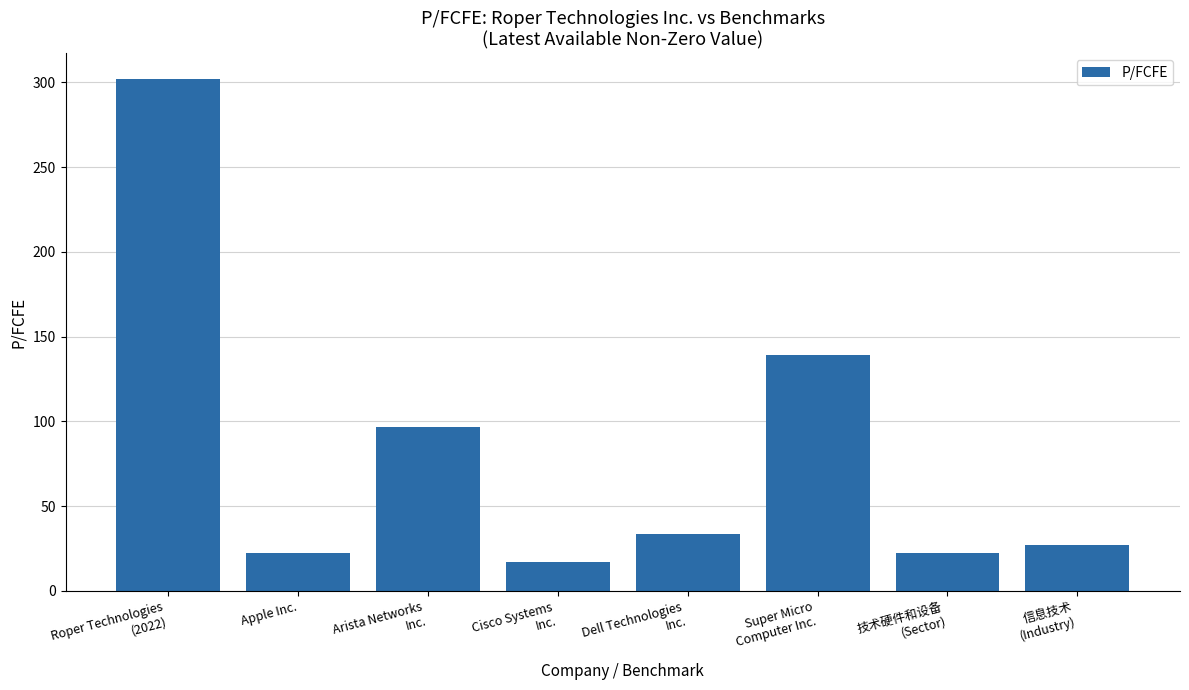

What is the greatest value displayed?

302.0